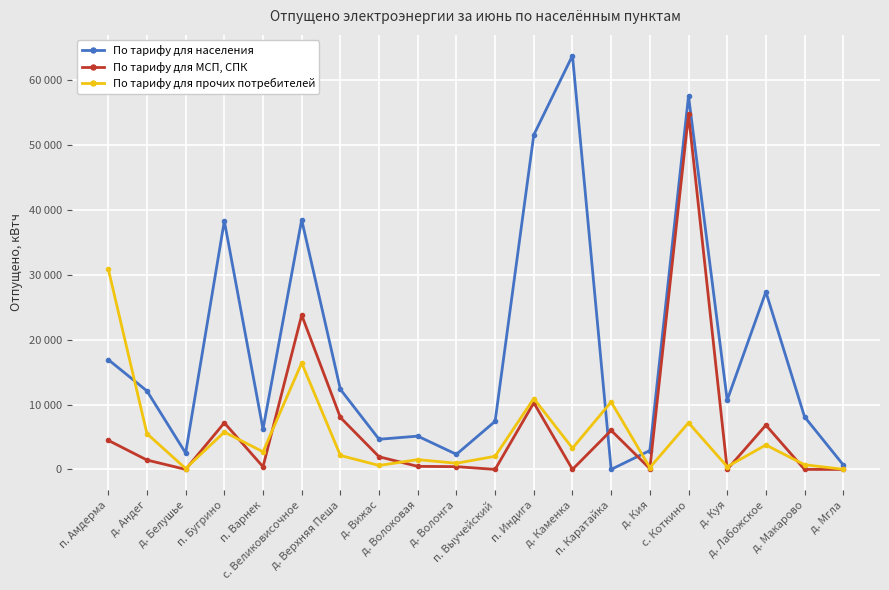

Is this an area chart (filled region under the line)?

No